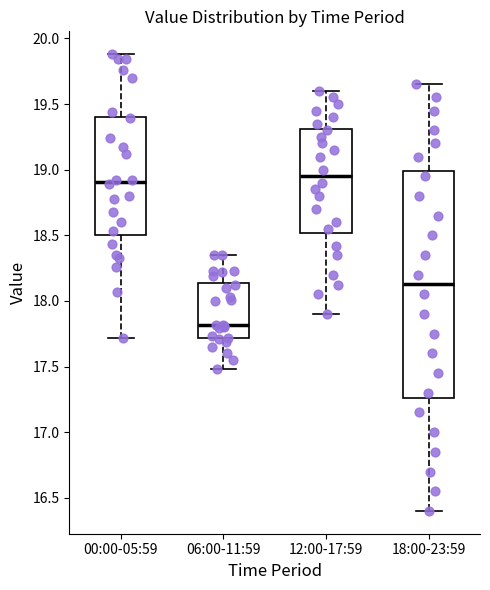

Where does the median line of the box for 12:00-17:59 sit on the y-axis? The values are not printed on the chart, so give them approximately, as read against the axis.

18.95